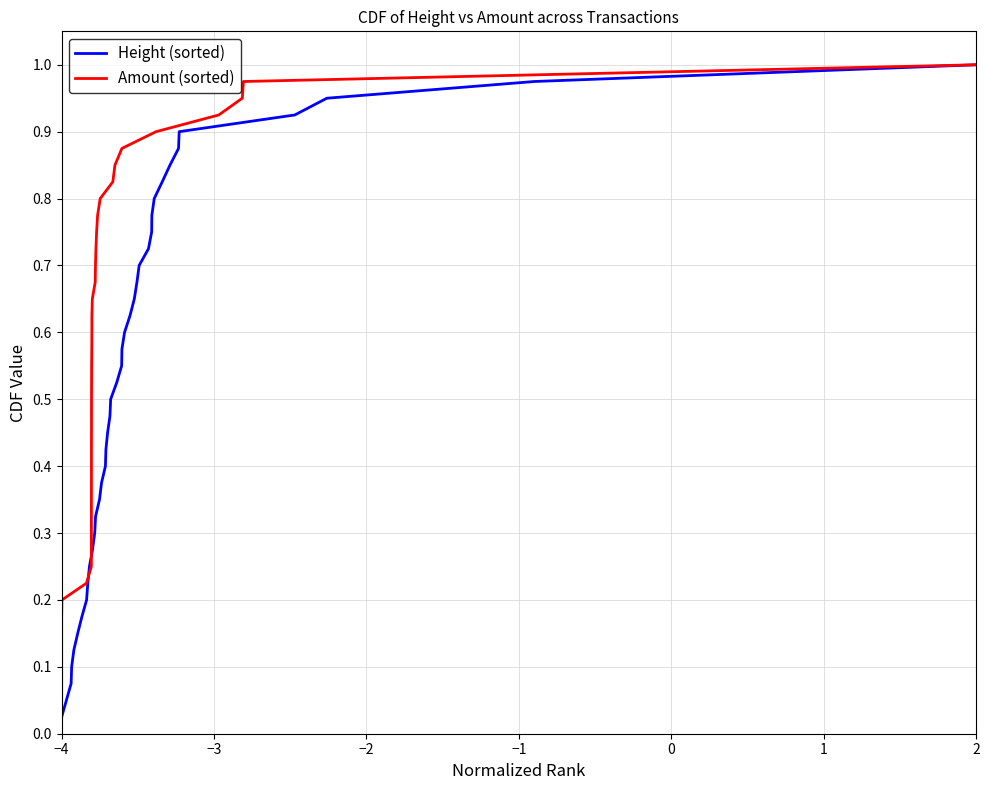

What is the average value of the Height (sorted) series?

0.5